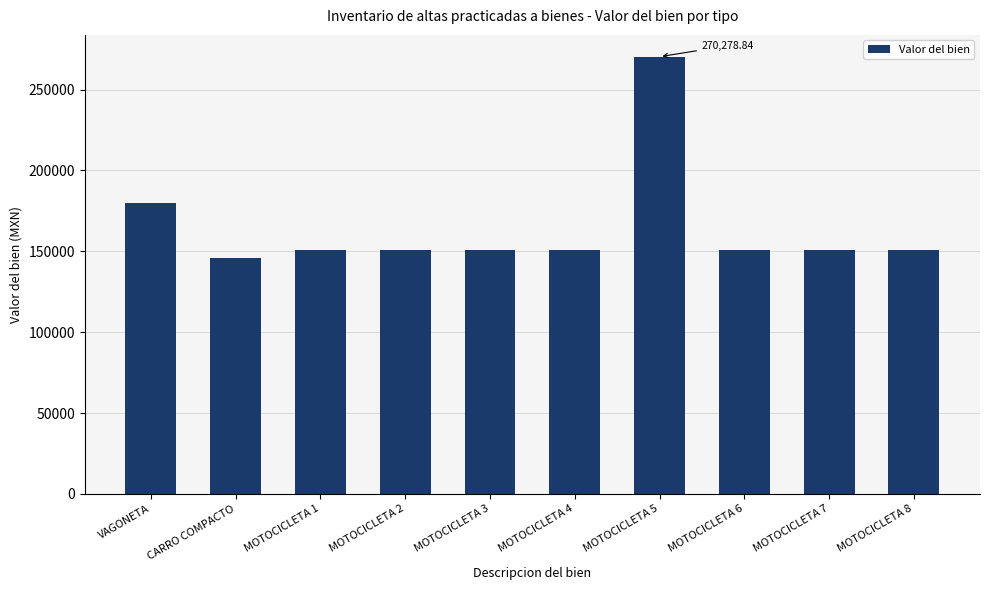

Between CARRO COMPACTO and VAGONETA, which is larger?

VAGONETA